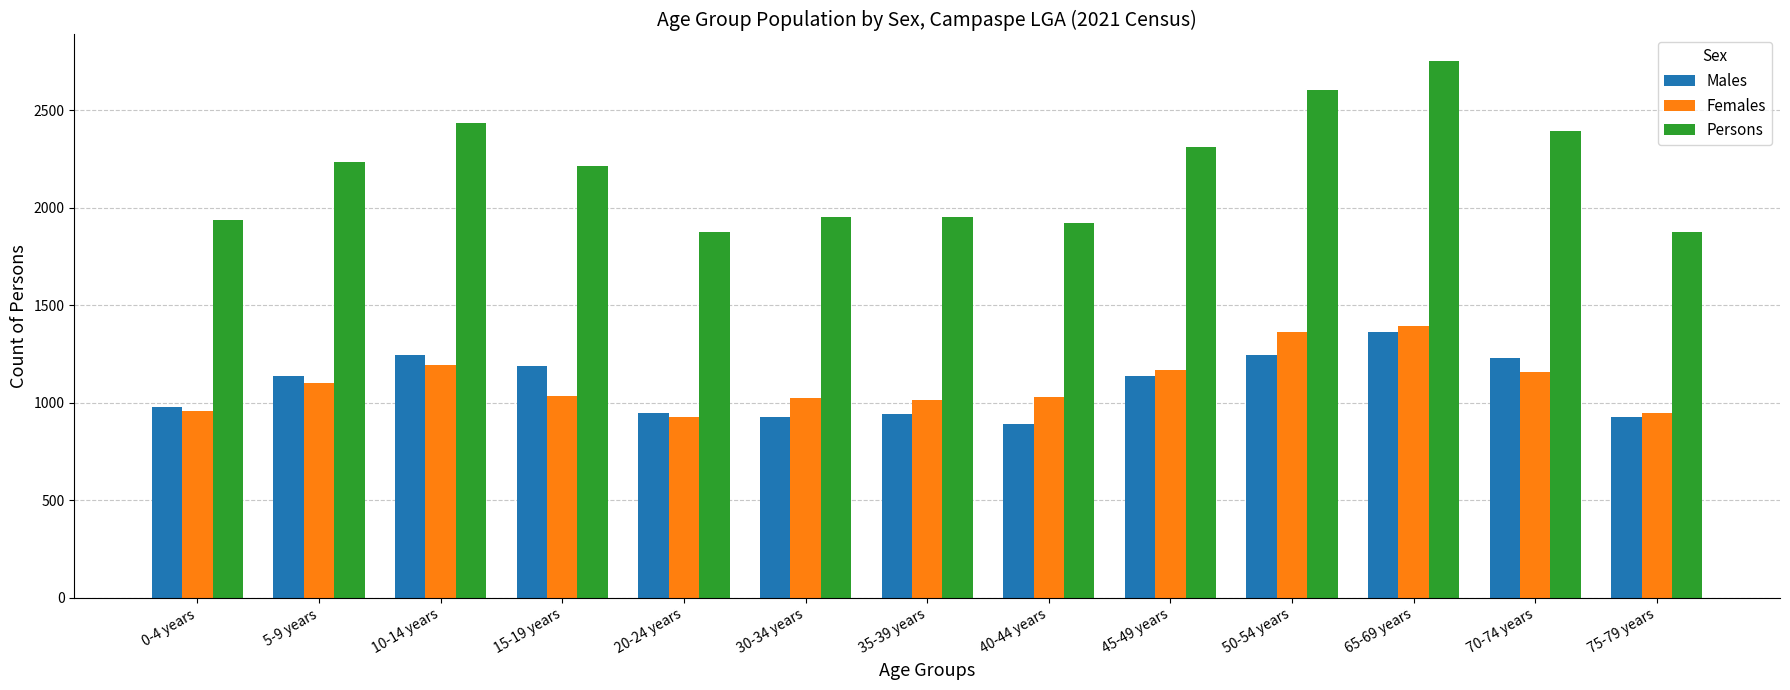

What are all the series names shown in the legend?

Males, Females, Persons